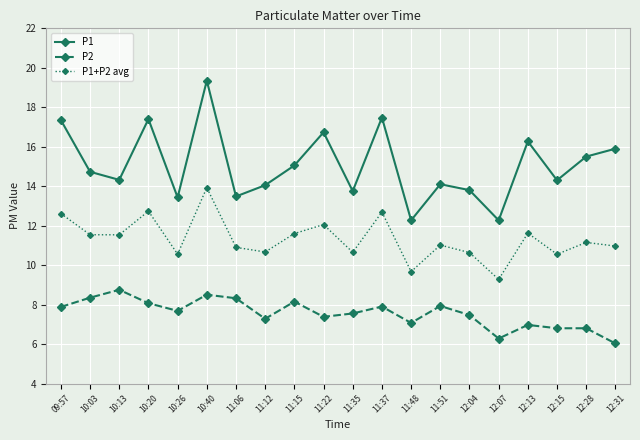

Count the number of categories in the chart.

20